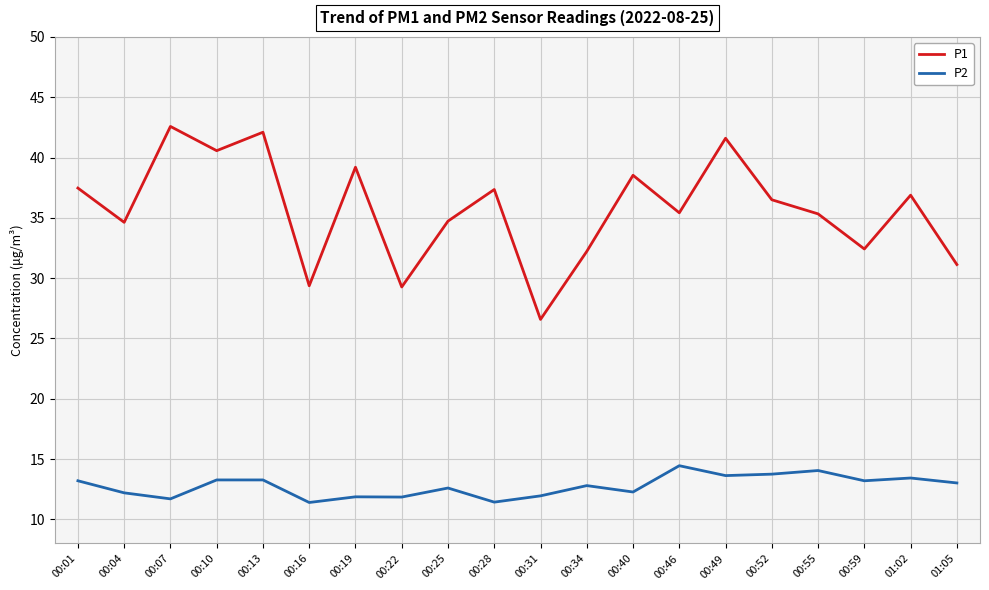

Is the value of P1 at 00:04 greater than the value of P2 at 00:04?

Yes